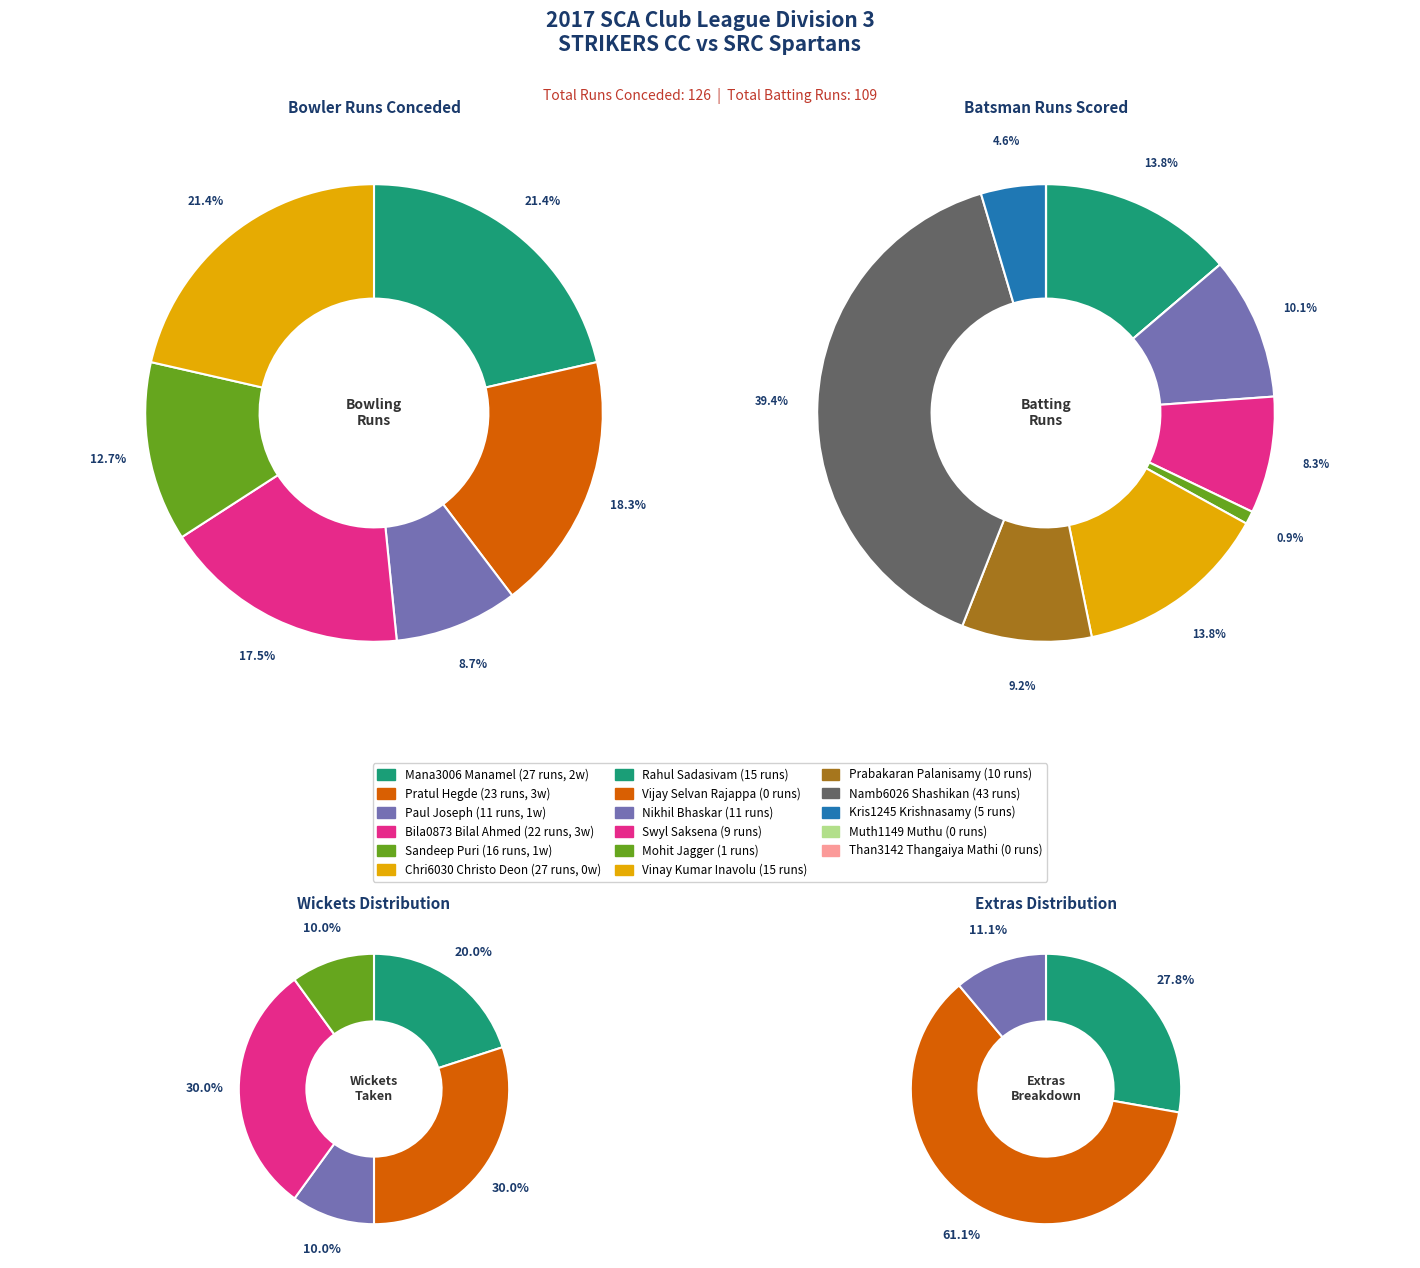

Between Mana3006 Manamel and Bila0873 Bilal Ahmed, which is larger?

Mana3006 Manamel